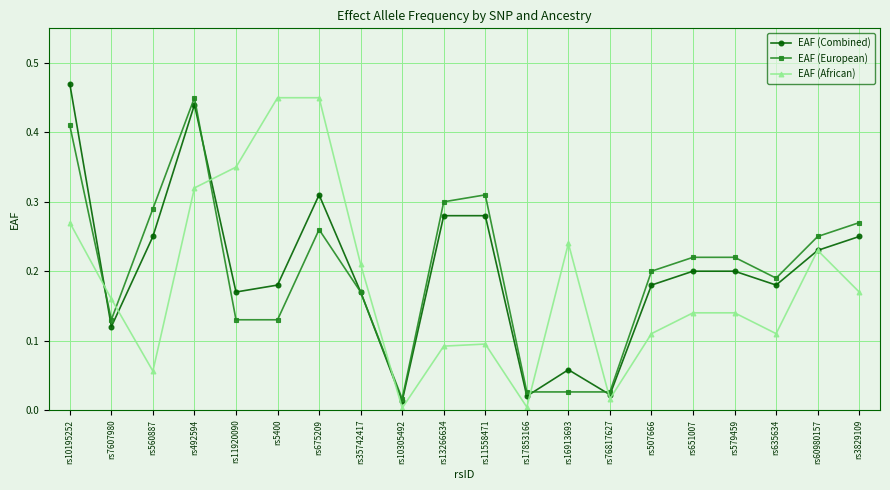

Between rs35742417 and rs60980157, which series saw the biggest shift?

EAF (European)